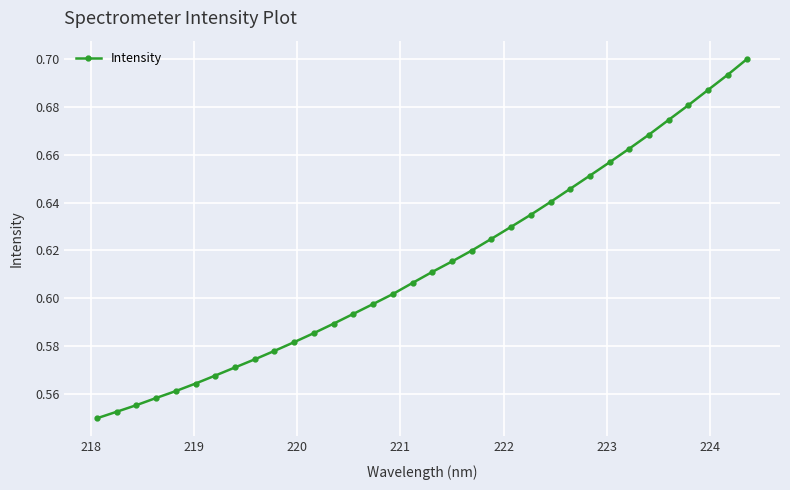

Count the values in the range 0 to 1.

34